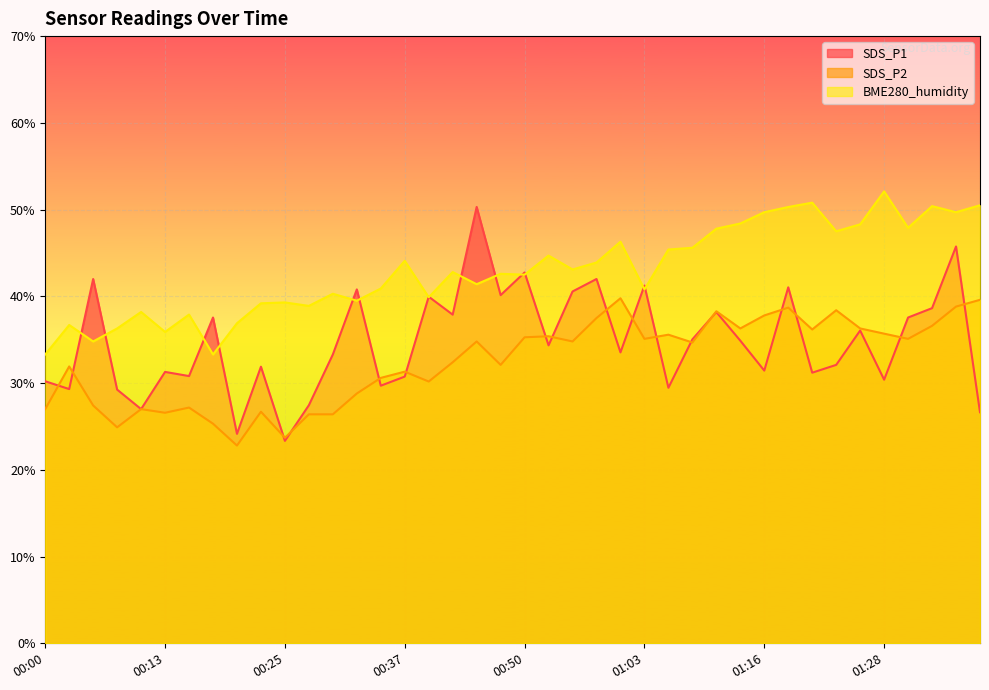

At which category is the sum across all series the highest?

01:35